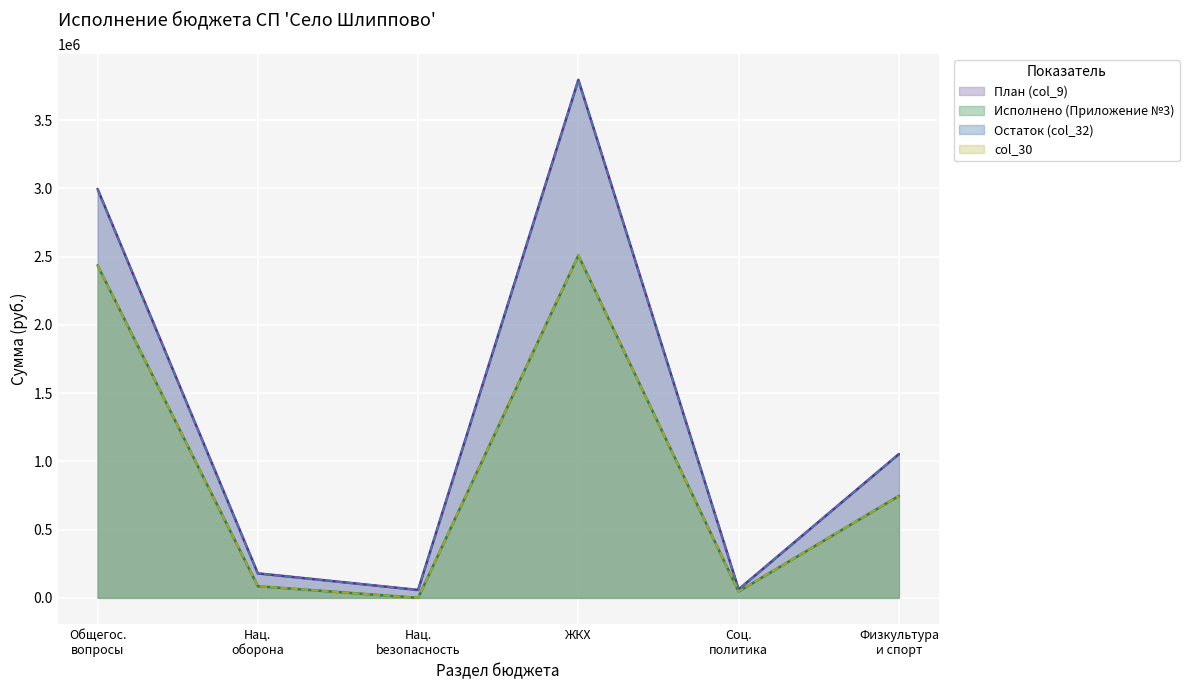

True or false: Остаток (col_32) and col_30 cross at least once.

False